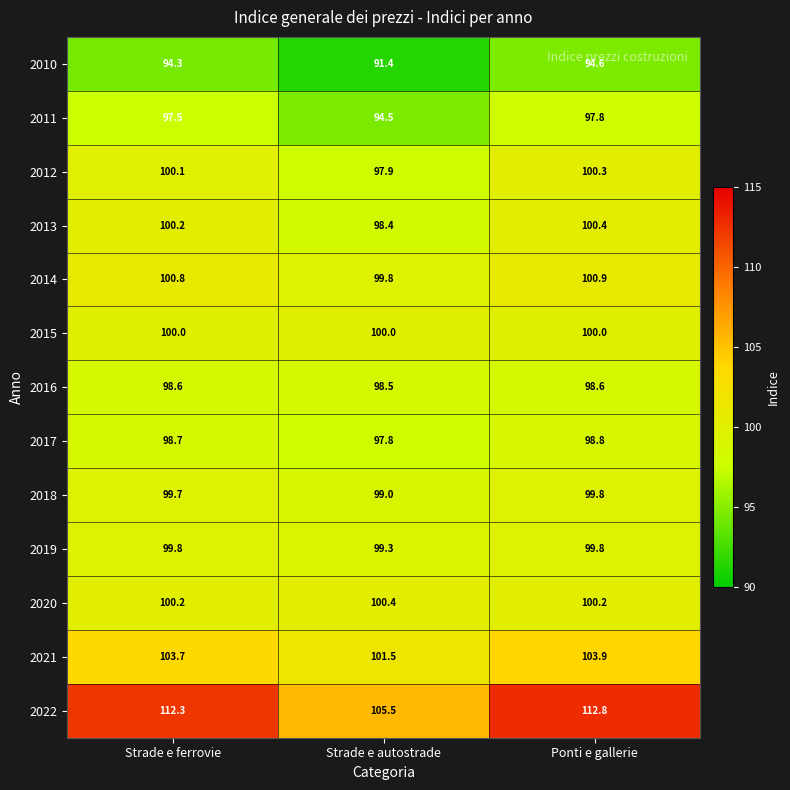

Which series has the largest range (max minus min)?

2022